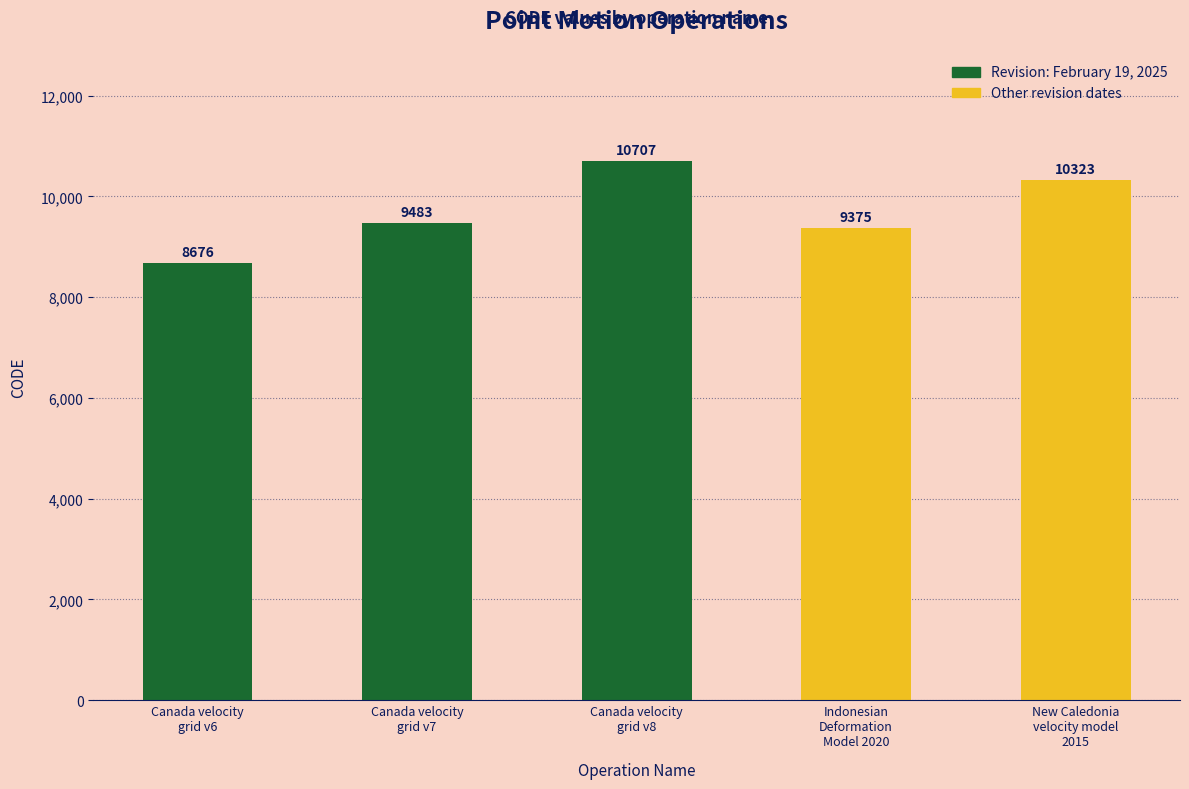

What is the minimum value shown in the chart?

8676